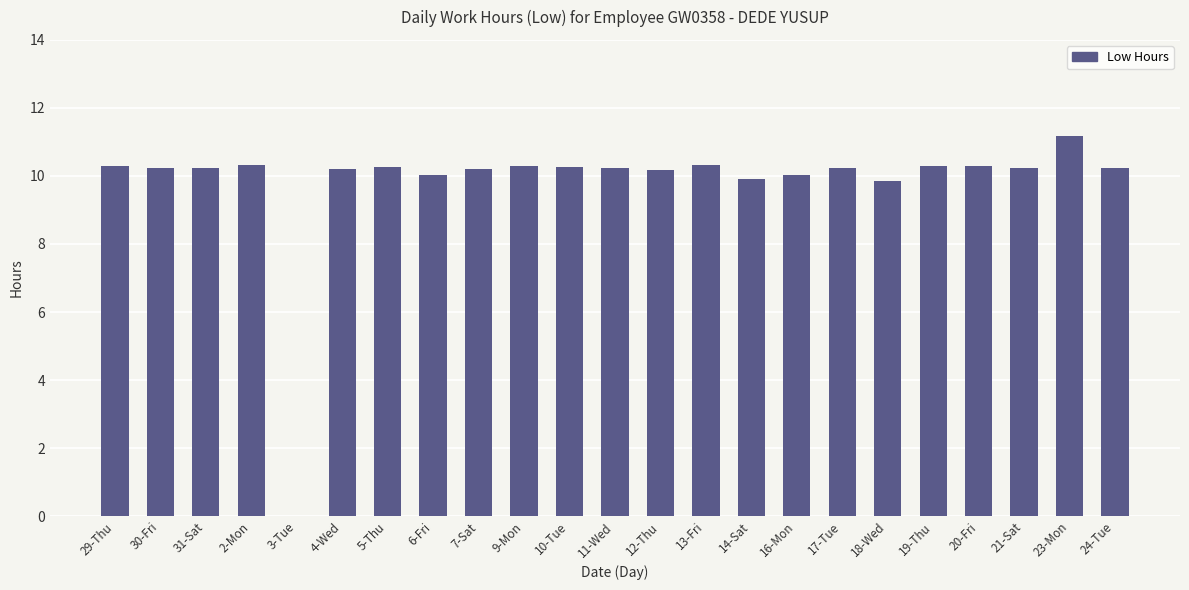

What is the approximate value at 20-Fri?

10.3